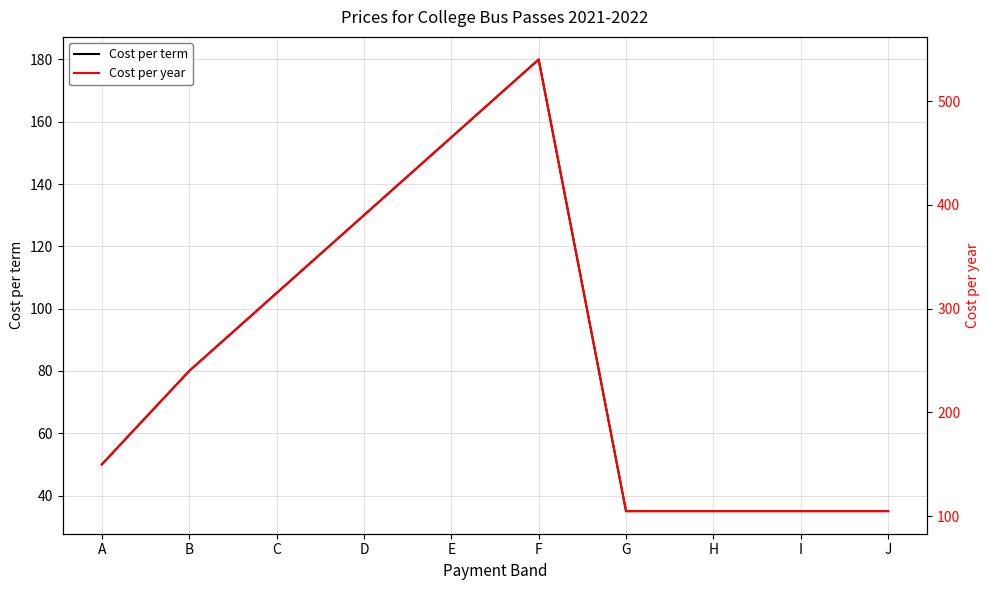

The value of Cost per year at C is 315. True or false?

True